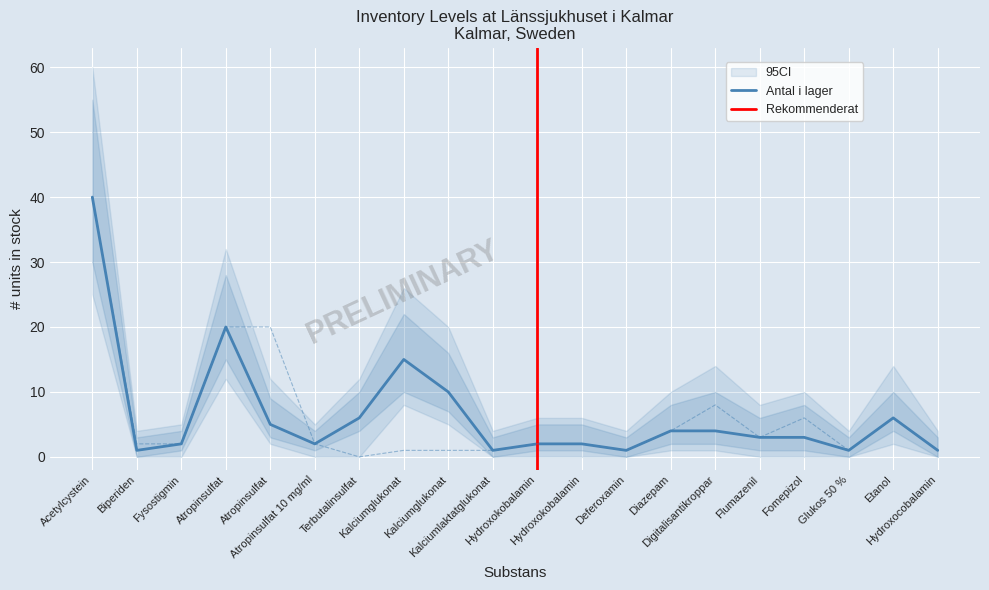

How many values in Rekommenderat antal are above zero?

19